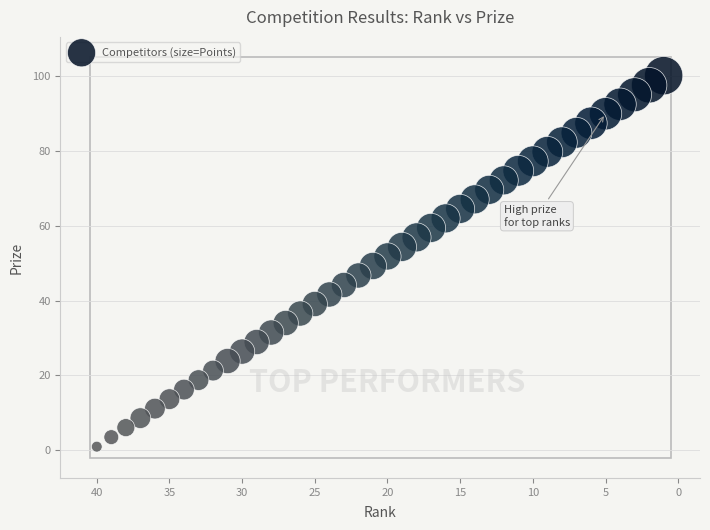

What is the range of X values (max minus min)?

39.0